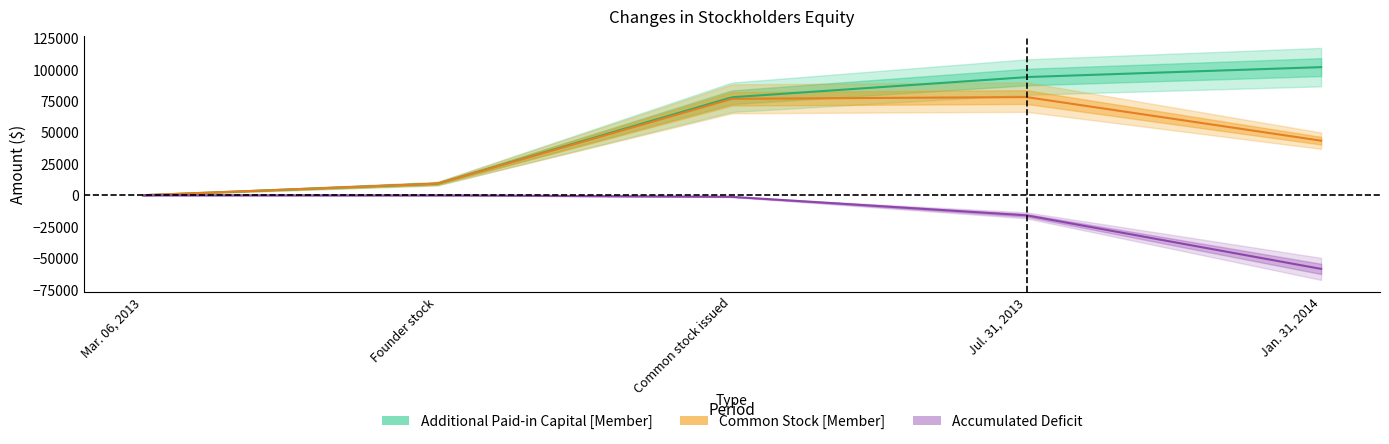

What are all the series names shown in the legend?

Additional Paid-in Capital [Member], Common Stock [Member], Accumulated Deficit